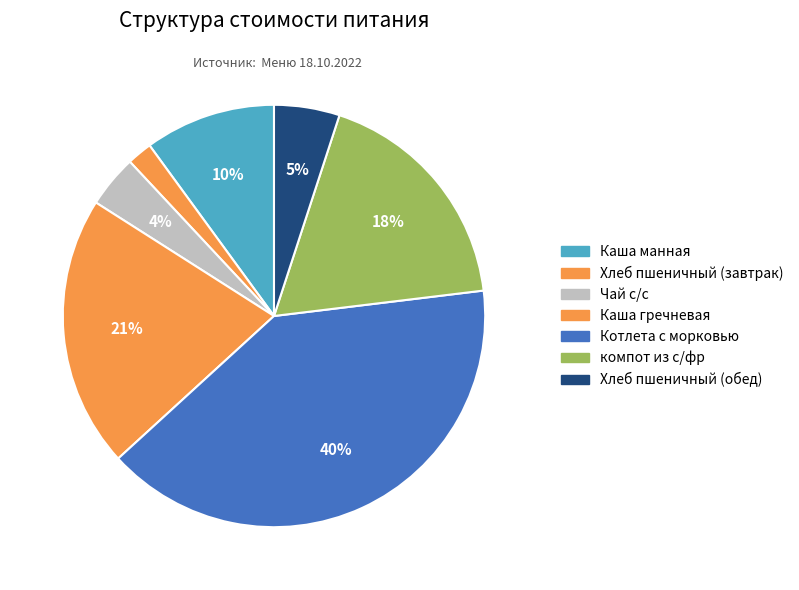

True or false: Каша манная accounts for 1% of the total.

False